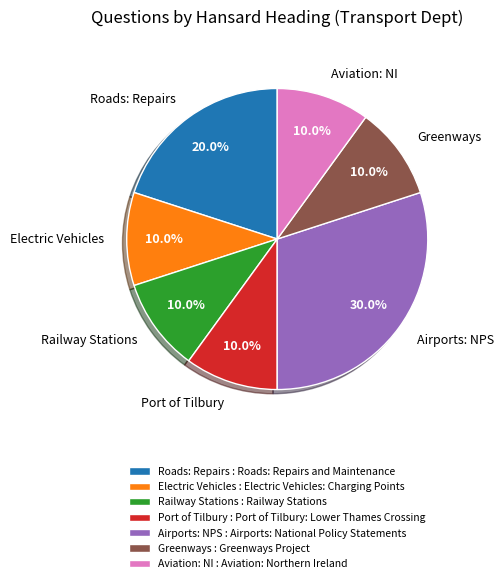

Is the sum of Greenways and Electric Vehicles greater than half?

No